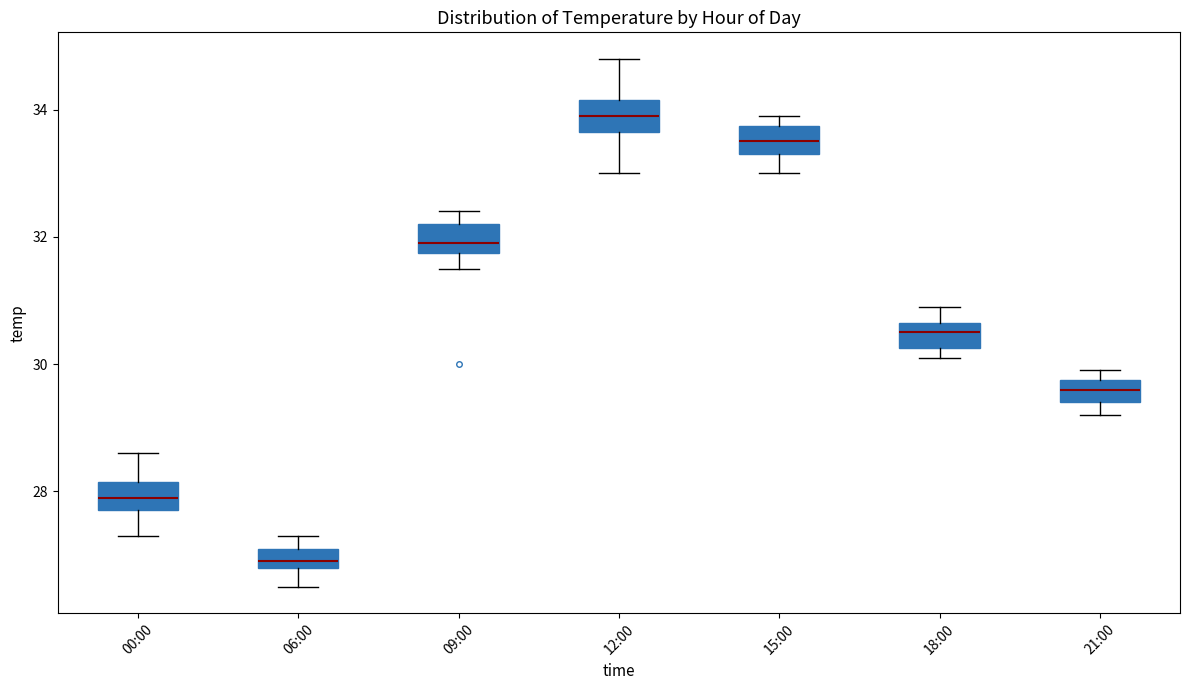

Which box's median line is the lowest?

06:00